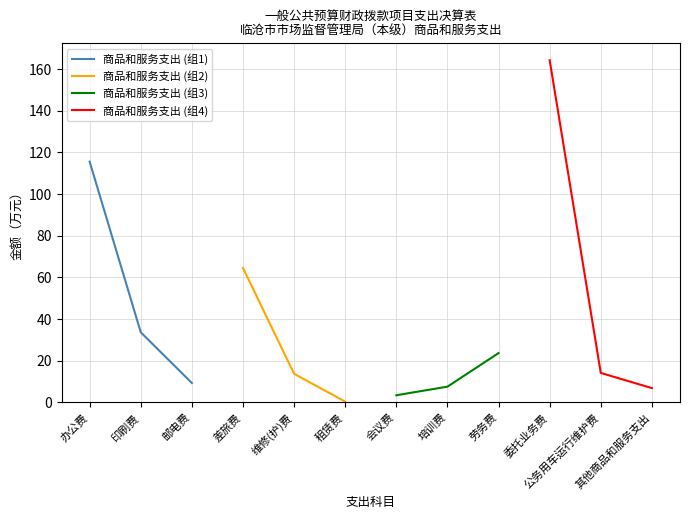

The value of 商品和服务支出 (组1) at 印刷费 is 33.6. True or false?

True